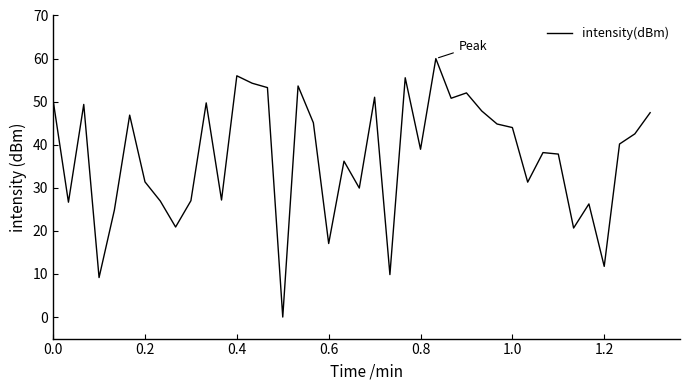

True or false: the data has more than 0 interior local peaks.

True